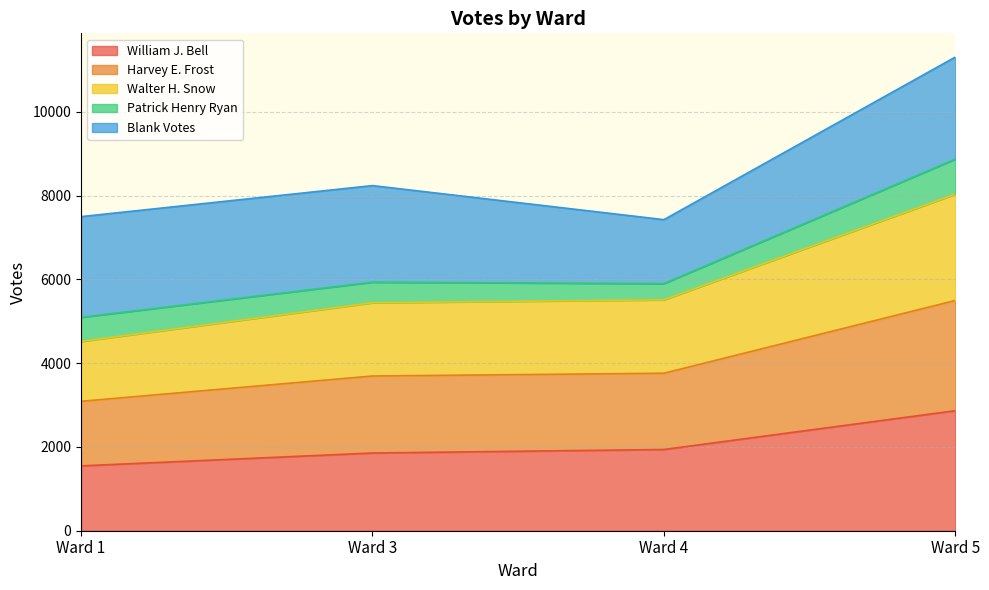

The value of William J. Bell at Ward 3 is 1855. True or false?

True